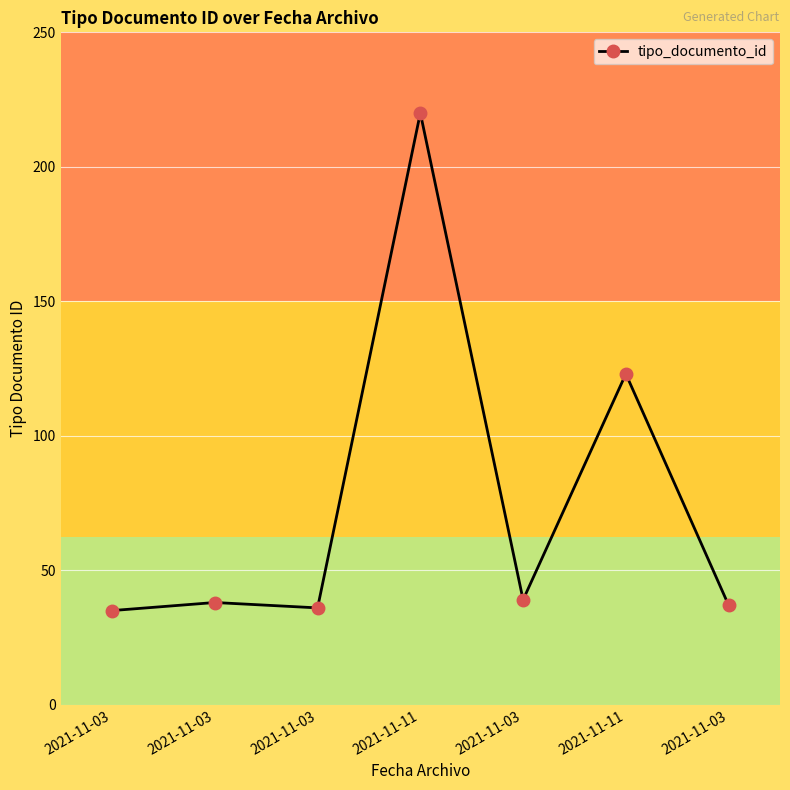

Is it true that the value at 2021-11-03 is 35?

True